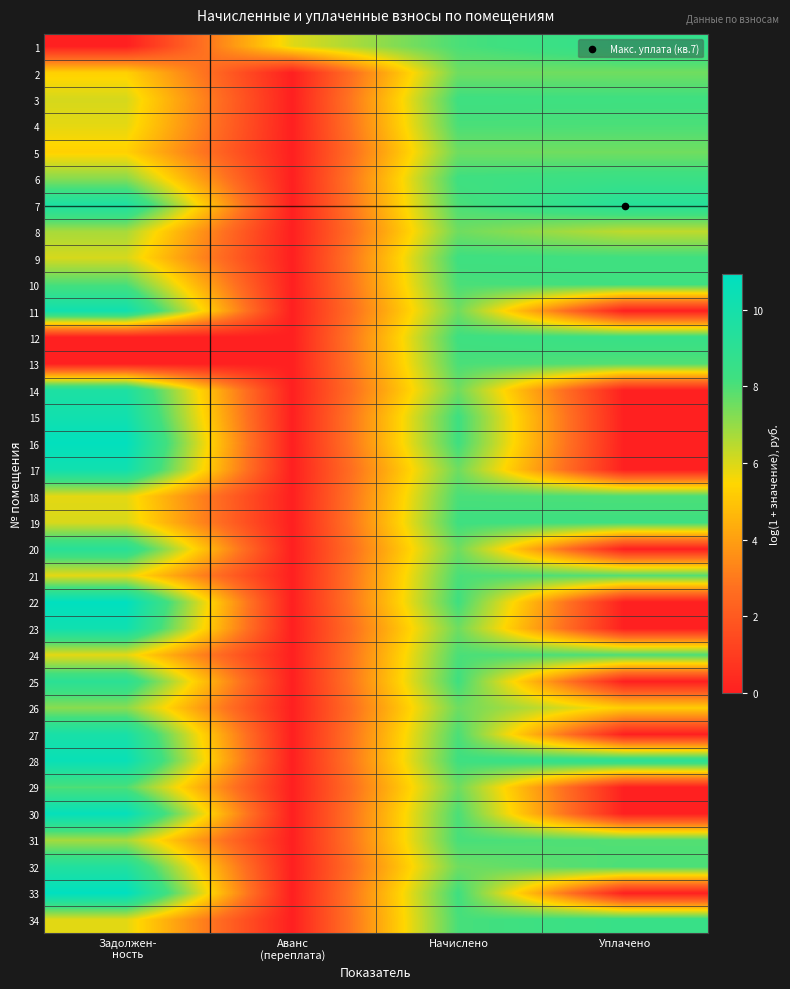

What is the difference between the highest and lowest values at Уплачено?

9.3